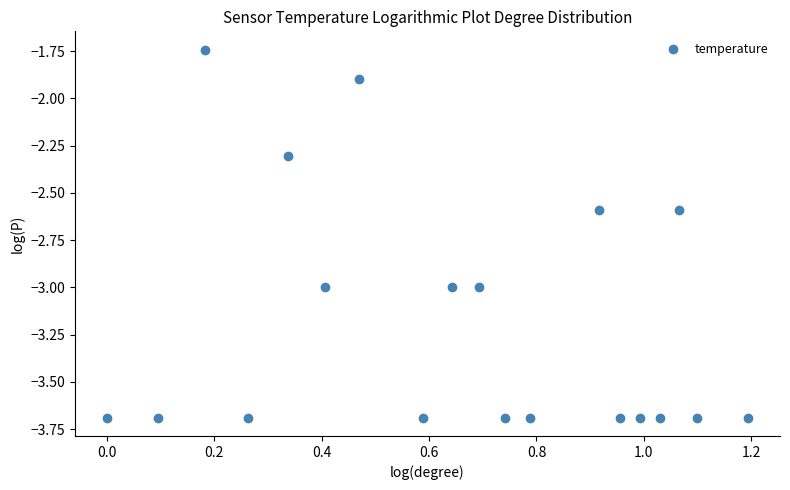

What Y value in the scatter plot is closest to -2?

-1.9